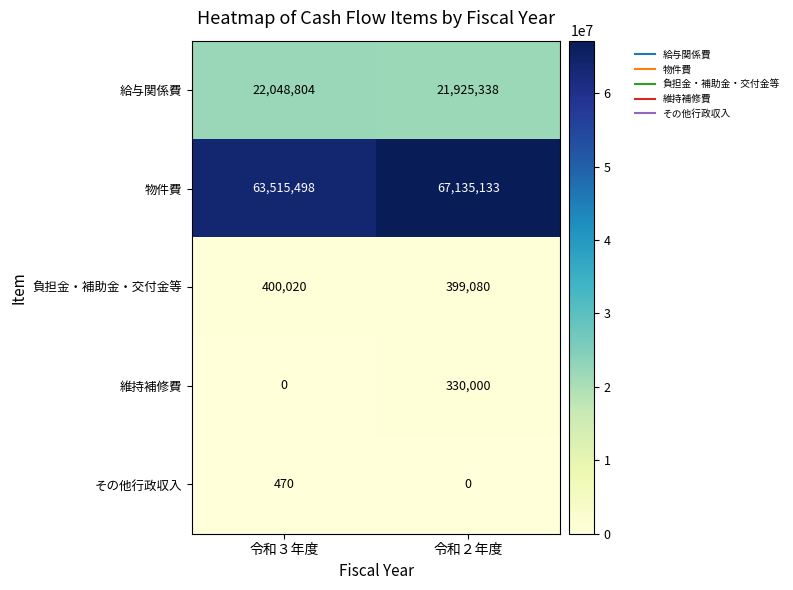

Count the number of data series in this chart.

5